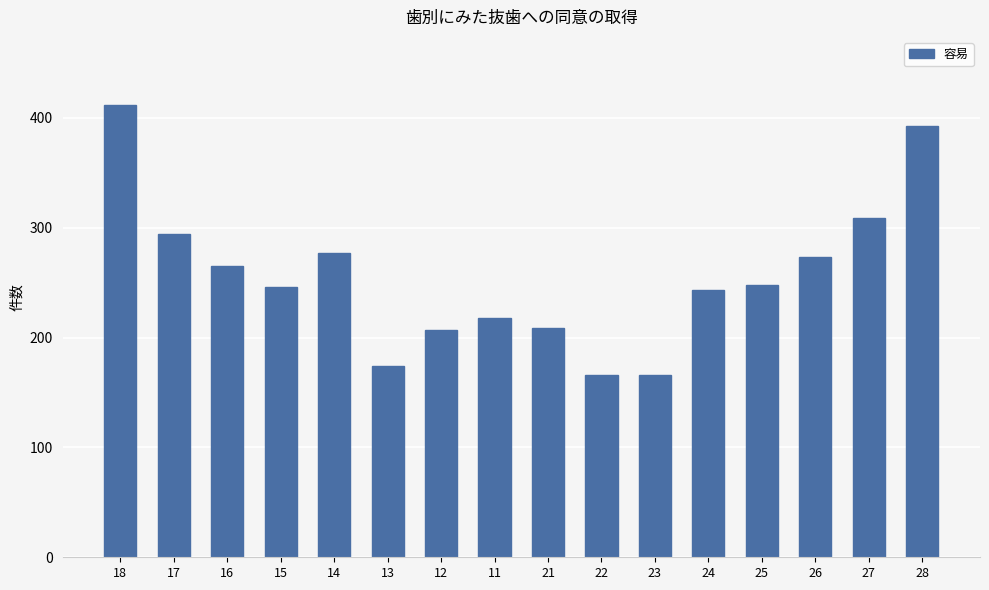

What is the value of the 6th bar from the left?

174